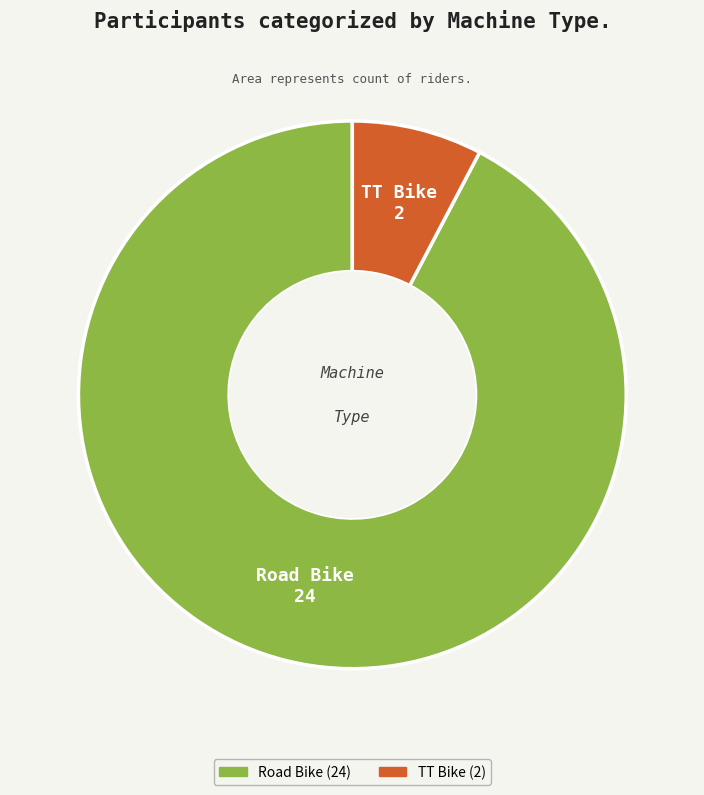

Which category accounts for the majority?

Road Bike